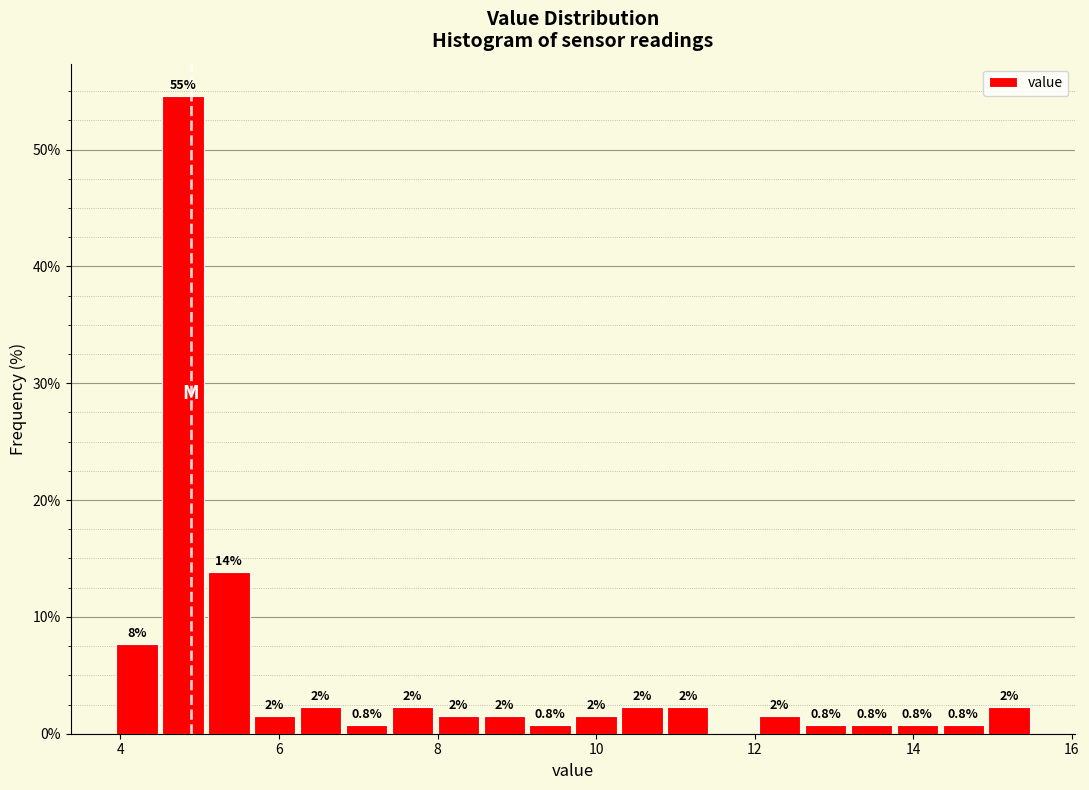

Read against the x-axis, roughly where is the centre of the tallest bar?

4.8